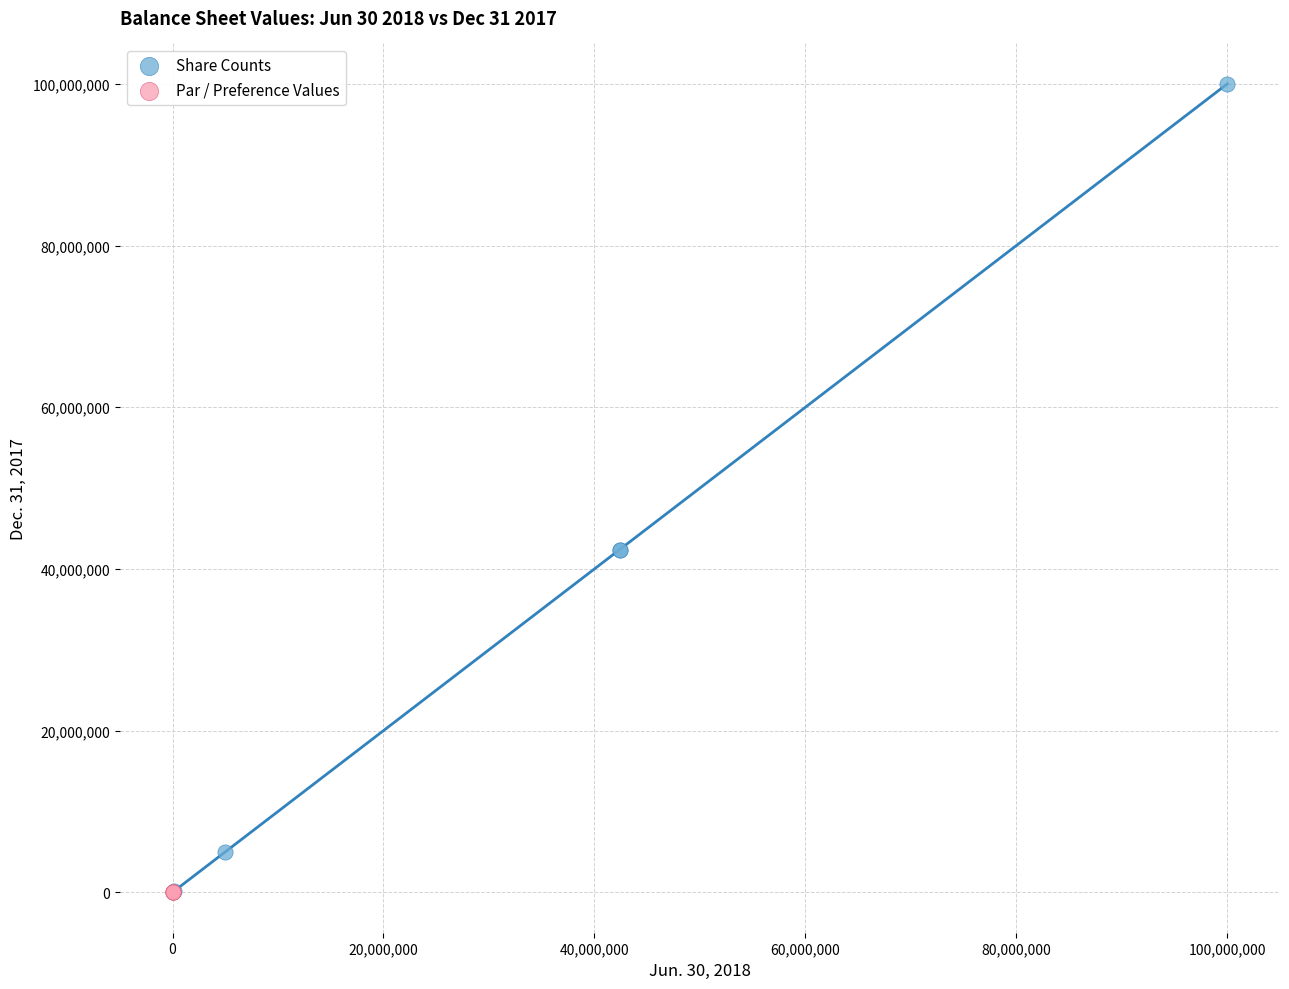

Which series reaches the maximum Y coordinate?

Share Counts